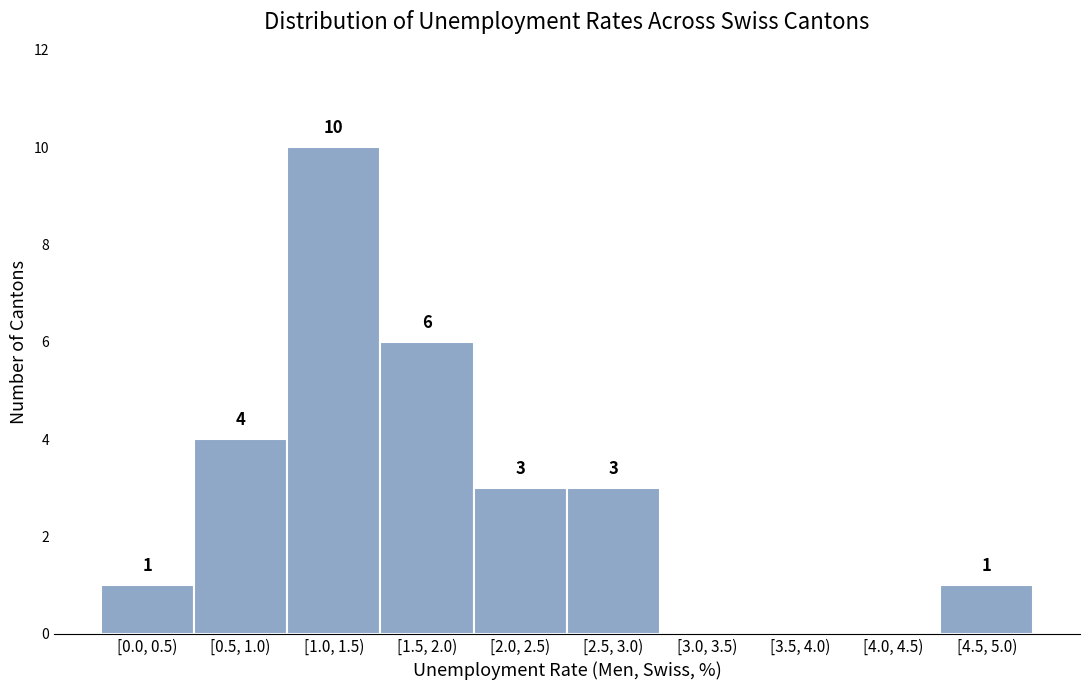

Reading left to right, list all the values displayed in this chart.

[0.0, 0.5)=1	[0.5, 1.0)=4	[1.0, 1.5)=10	[1.5, 2.0)=6	[2.0, 2.5)=3	[2.5, 3.0)=3	[3.0, 3.5)=0	[3.5, 4.0)=0	[4.0, 4.5)=0	[4.5, 5.0)=1